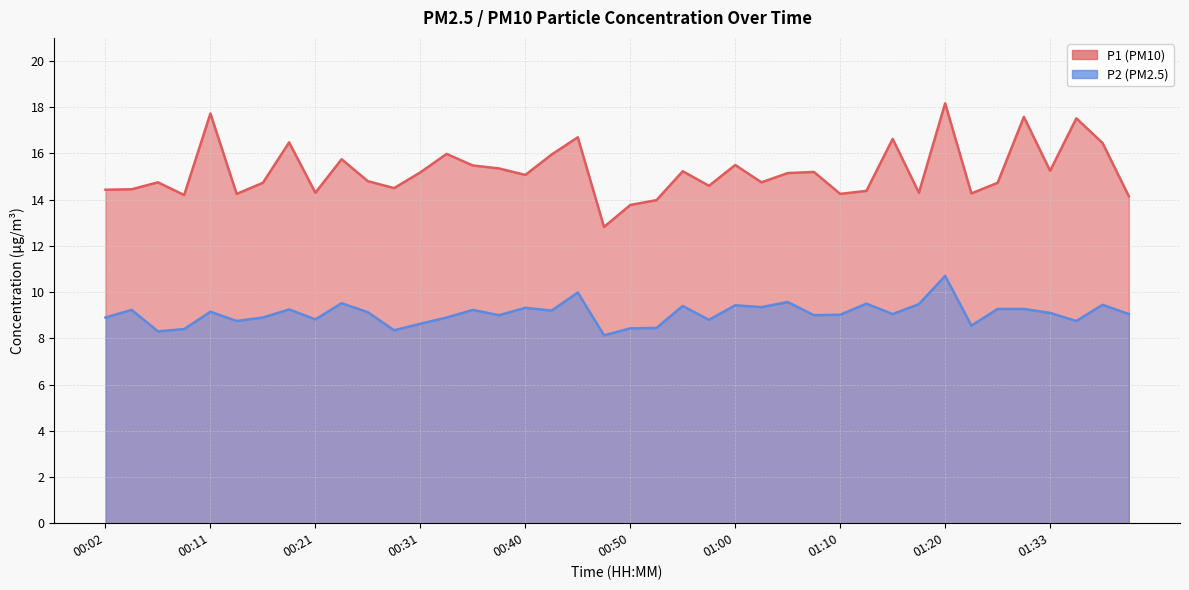

What is the greatest value displayed?

18.2